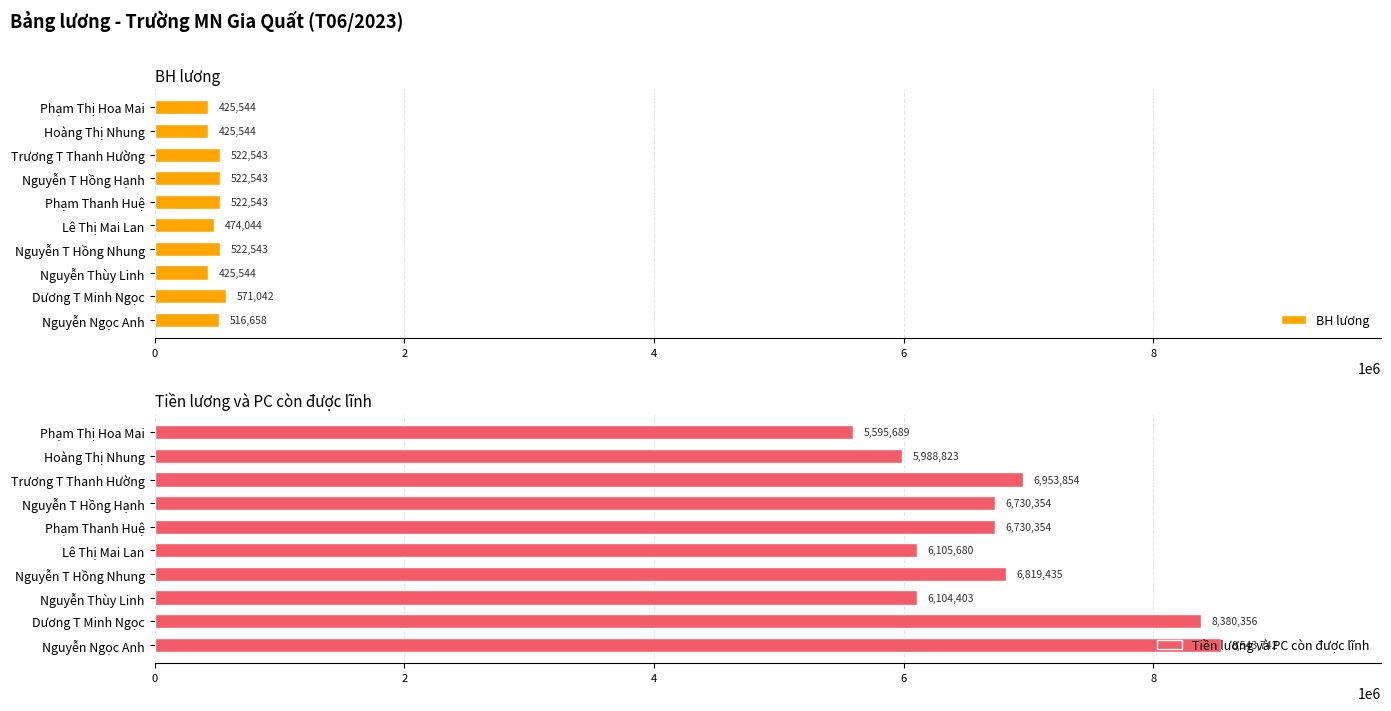

How many bars are there in each group?

2